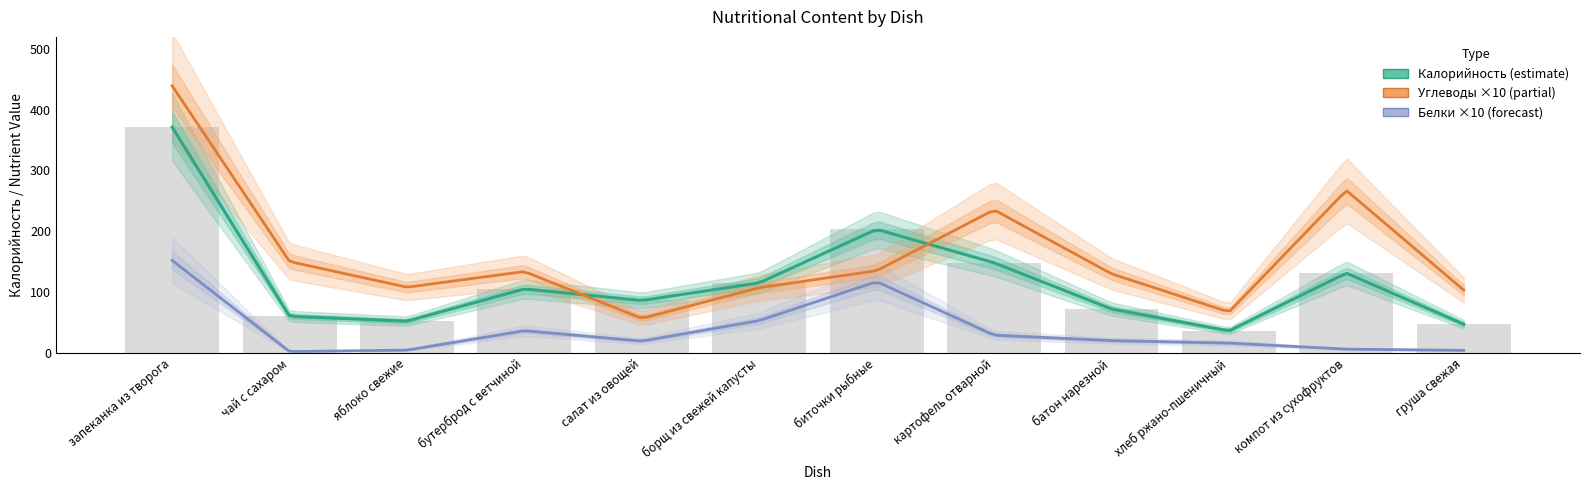

Where does the Белки series first go above 2?

запеканка из творога